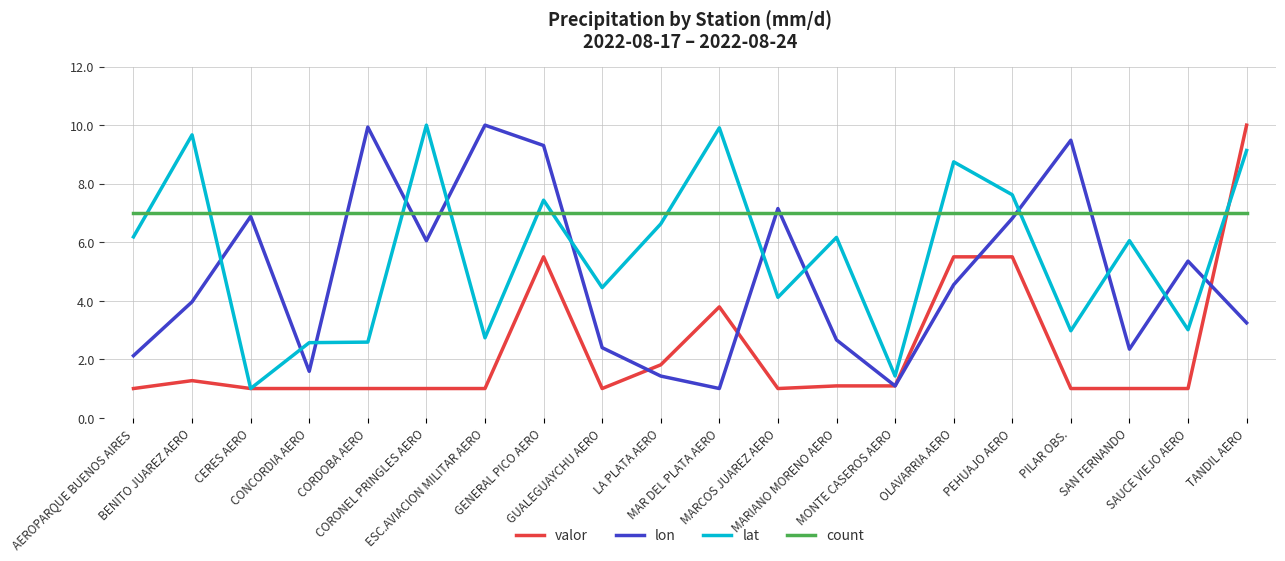

Where do lon and valor first cross each other?

GUALEGUAYCHU AERO and LA PLATA AERO